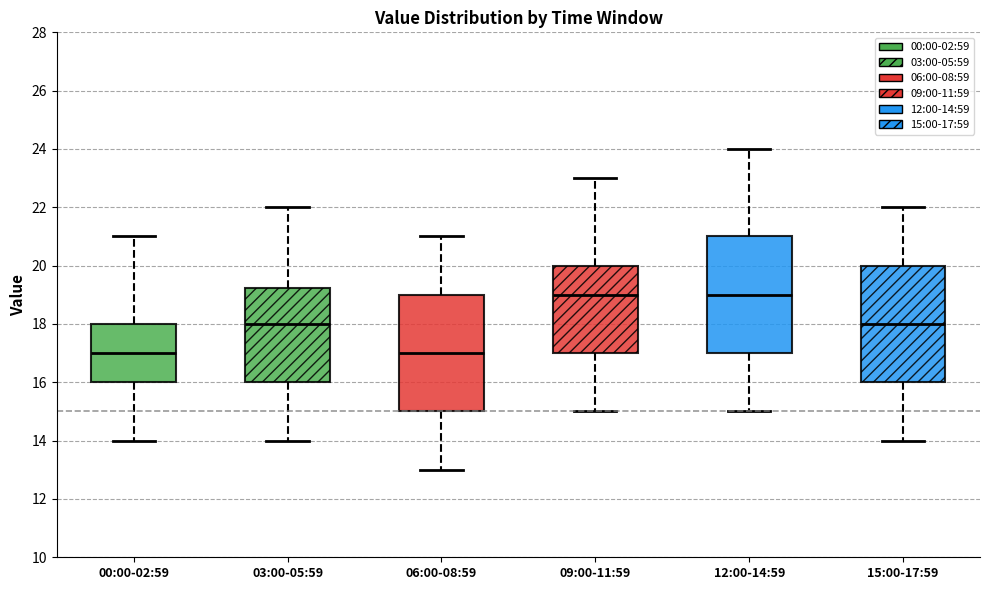

Reading left to right, read every box against the y-axis: the position of its median line, the range the box covers, and the ends of its whiskers. The values are not printed on the chart, so give them approximately, as read against the axis.

00:00-02:59: median 17.0, box 16.0 to 18.0, whiskers 14.0 to 21.0
03:00-05:59: median 18.0, box 16.0 to 19.2, whiskers 14.0 to 22.0
06:00-08:59: median 17.0, box 15.0 to 19.0, whiskers 13.0 to 21.0
09:00-11:59: median 19.0, box 17.0 to 20.0, whiskers 15.0 to 23.0
12:00-14:59: median 19.0, box 17.0 to 21.0, whiskers 15.0 to 24.0
15:00-17:59: median 18.0, box 16.0 to 20.0, whiskers 14.0 to 22.0